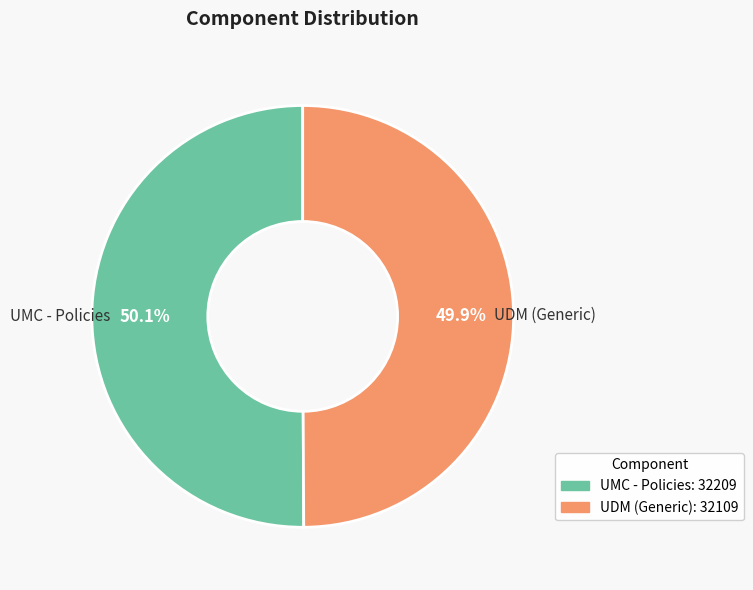

To the nearest percent, what portion does UDM (Generic) represent?

50%